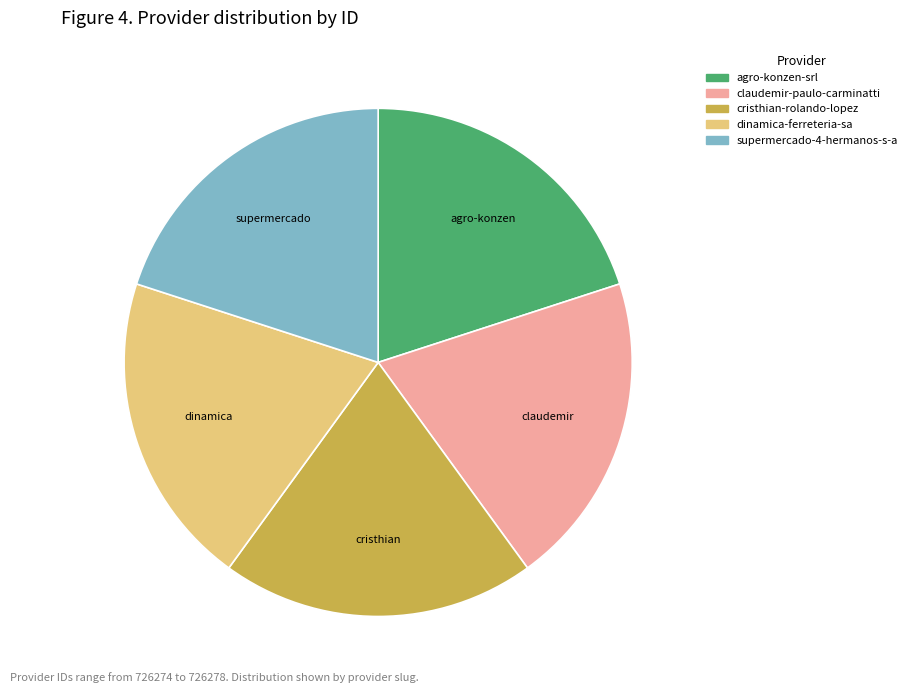

Combined, do cristhian-rolando-lopez and dinamica-ferreteria-sa account for over 50%?

No